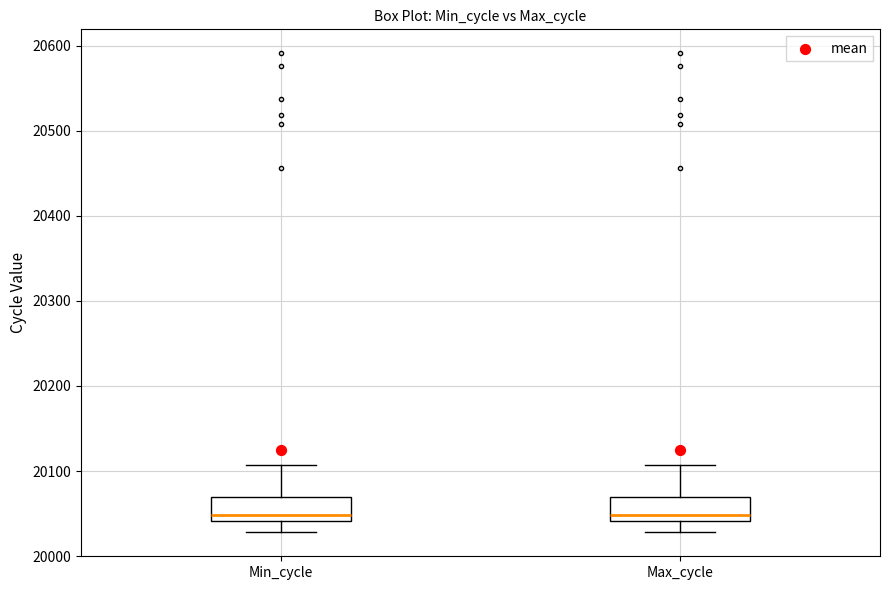

Where does the median line of the box for Max_cycle sit on the y-axis? The values are not printed on the chart, so give them approximately, as read against the axis.

20050